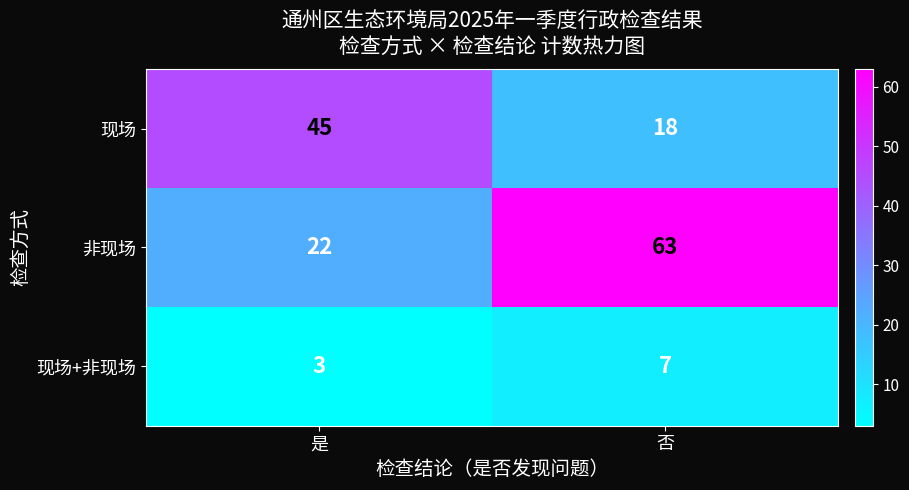

At which category does the chart reach its minimum across all series?

是